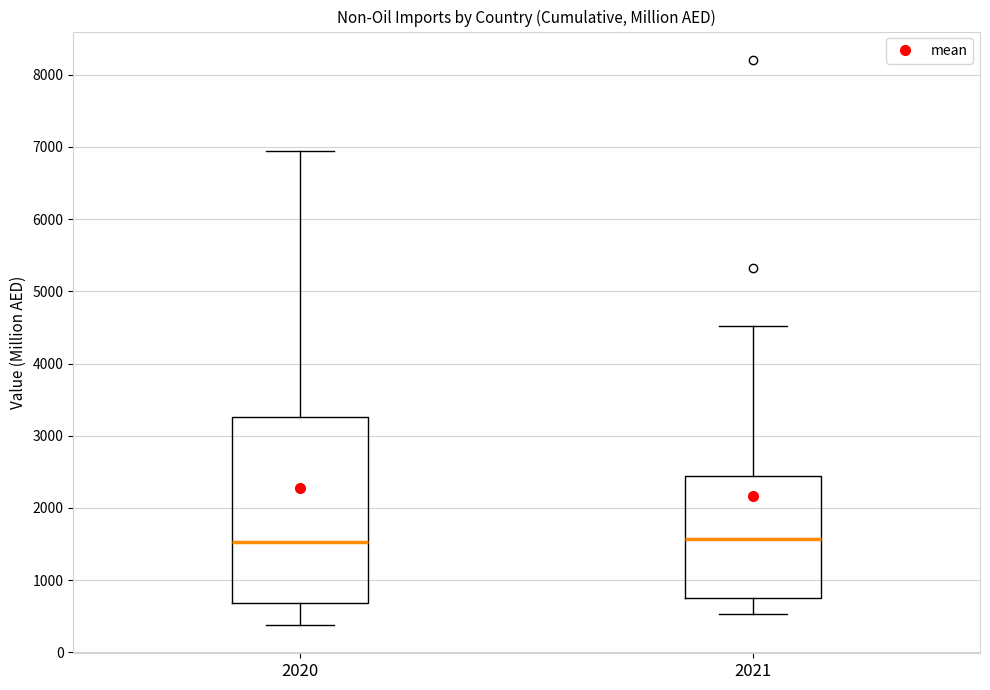

Where does the lower whisker of the box at x = 2021 end on the y-axis? The values are not printed on the chart, so give them approximately, as read against the axis.

500